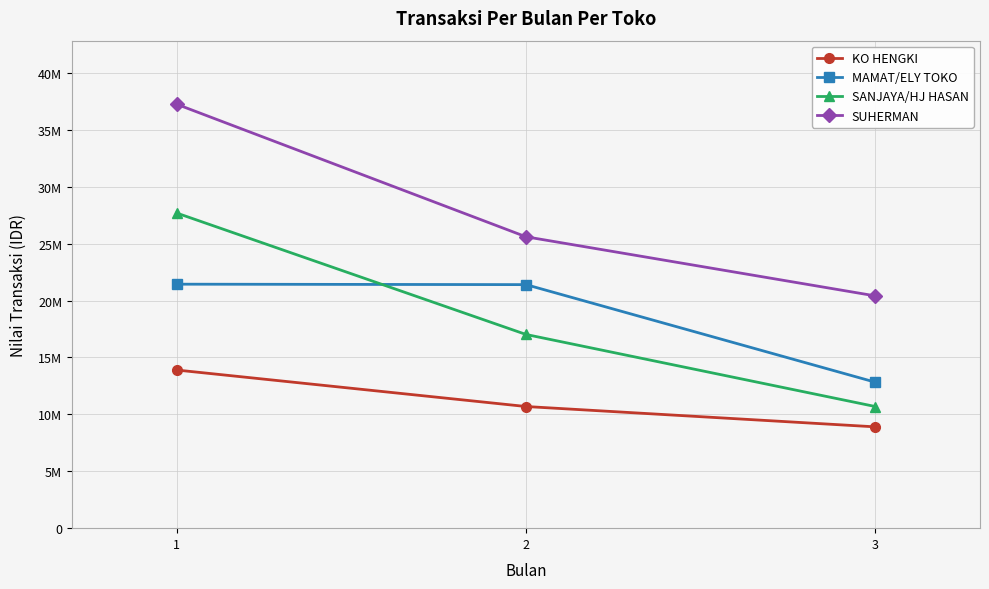

Which category has the highest value across all series?

1